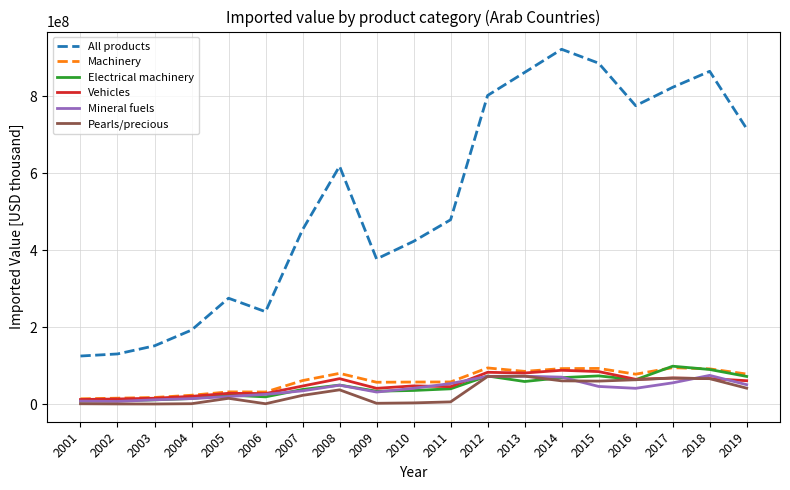

Which series has the largest total across all categories?

All products